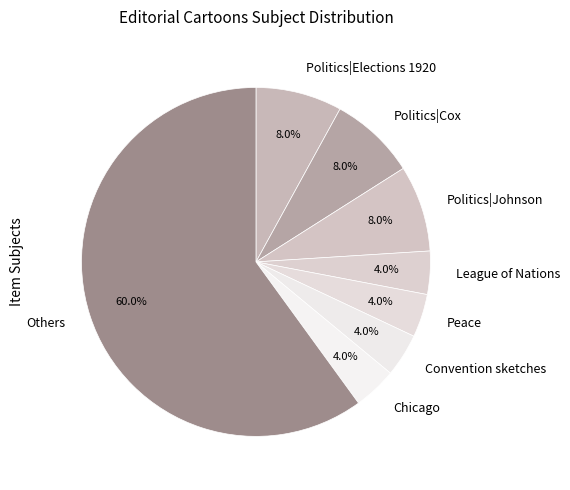

Is there any slice that represents more than half of the pie?

Yes